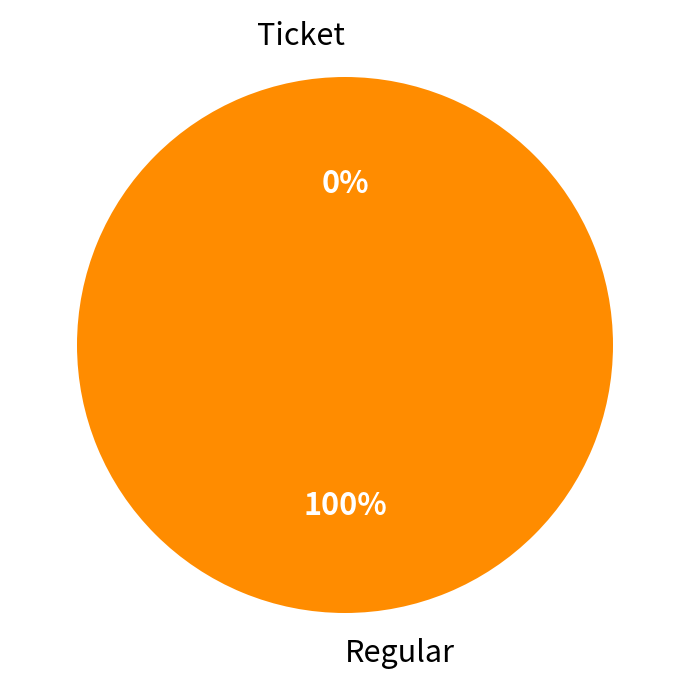

The Ticket slice represents 0% of the pie. True or false?

True